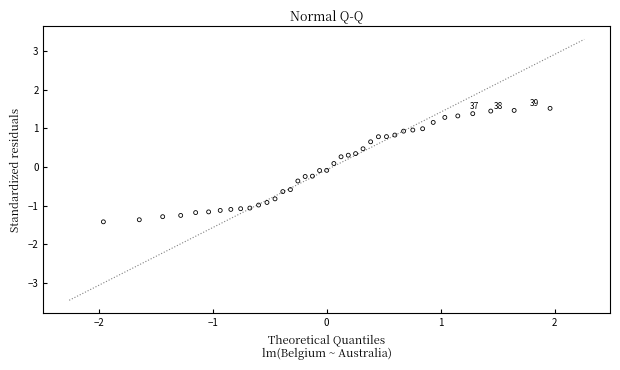

What is the range of X values (max minus min)?

3.9